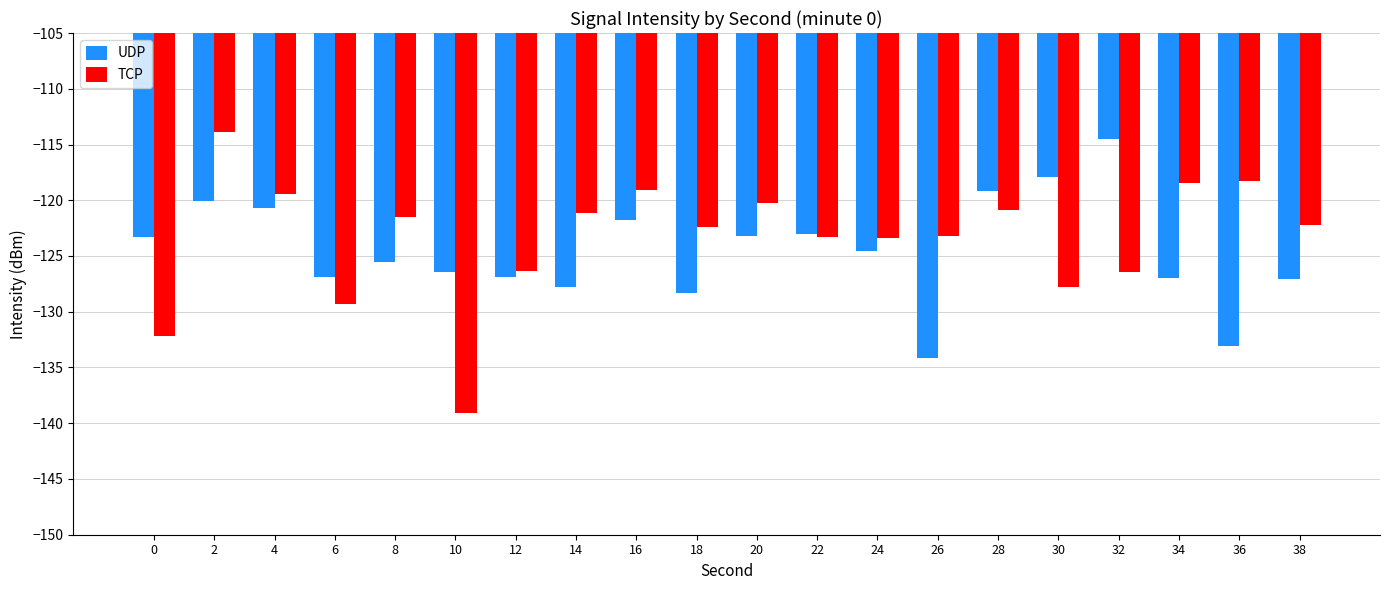

What is the highest value of the UDP series?

-114.5